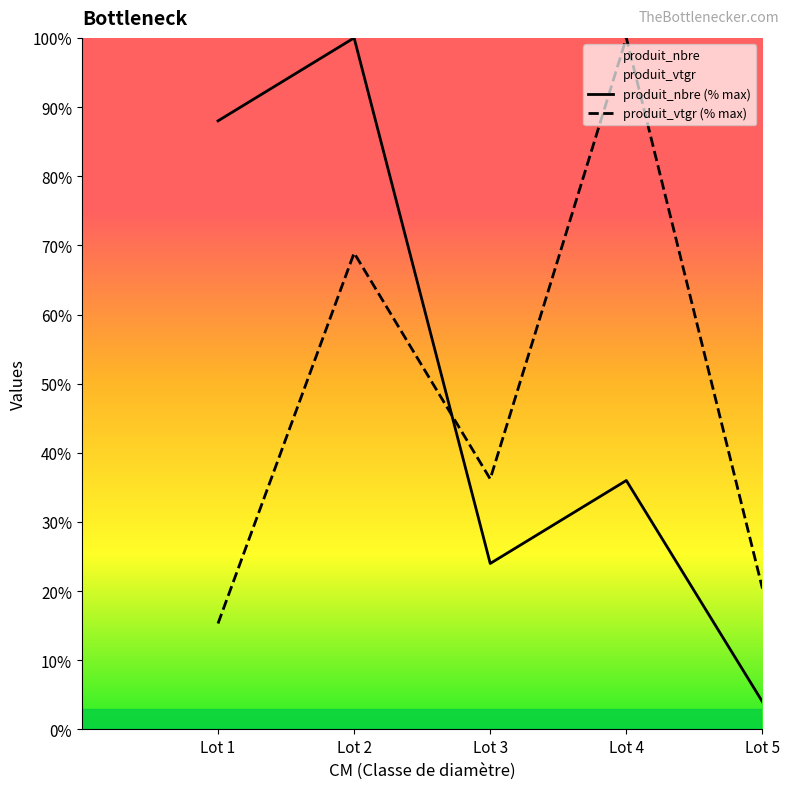

What is the smallest value displayed?

4.0